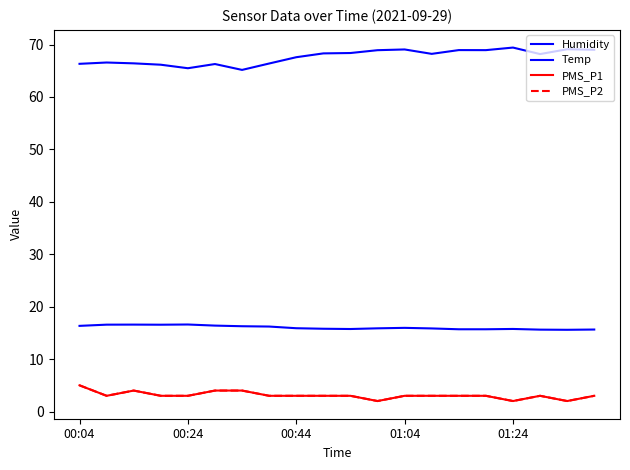

True or false: PMS_P2 has more than 0 interior local peaks.

True